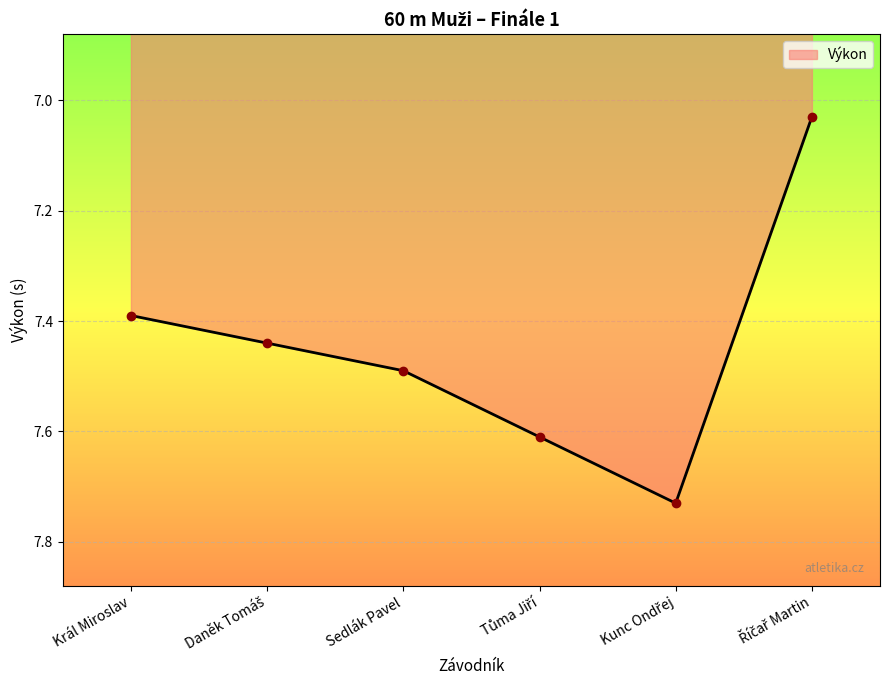

How many interior local peaks (higher than both neighbors) does the data have?

1